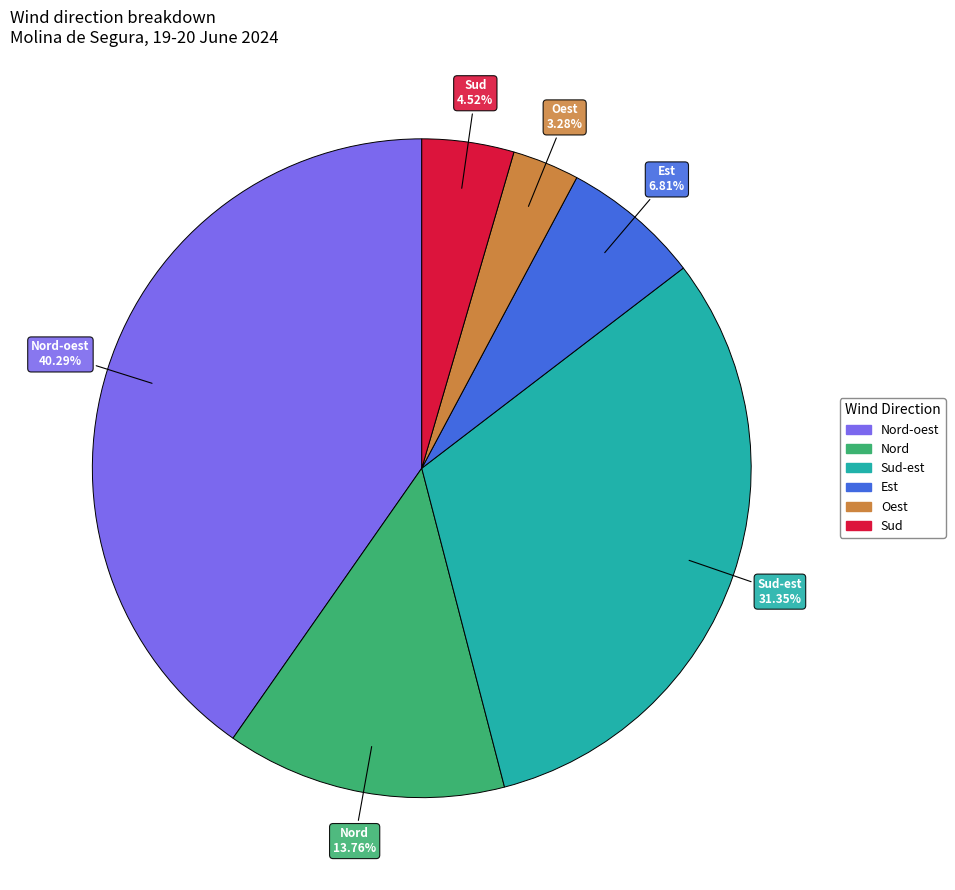

What is the ratio of the value at Sud-est to the value at Nord?

2.3